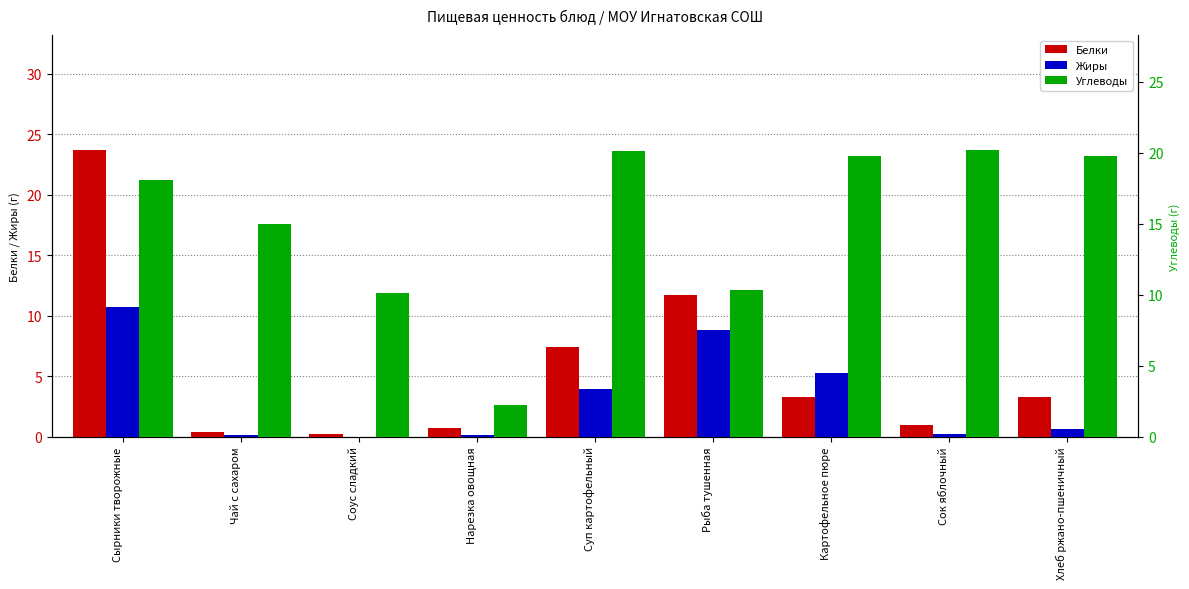

Reading left to right, extract all data points from this chart.

Белки: Сырники творожные=23.7	Чай с сахаром=0.4	Соус сладкий=0.2	Нарезка овощная=0.7	Суп картофельный=7.4	Рыба тушенная=11.7	Картофельное пюре=3.2	Сок яблочный=1.0	Хлеб ржано-пшеничный=3.3
Жиры: Сырники творожные=10.7	Чай с сахаром=0.1	Соус сладкий=0.0	Нарезка овощная=0.1	Суп картофельный=3.9	Рыба тушенная=8.8	Картофельное пюре=5.3	Сок яблочный=0.2	Хлеб ржано-пшеничный=0.6
Углеводы: Сырники творожные=18.1	Чай с сахаром=15.0	Соус сладкий=10.1	Нарезка овощная=2.2	Суп картофельный=20.1	Рыба тушенная=10.3	Картофельное пюре=19.8	Сок яблочный=20.2	Хлеб ржано-пшеничный=19.8